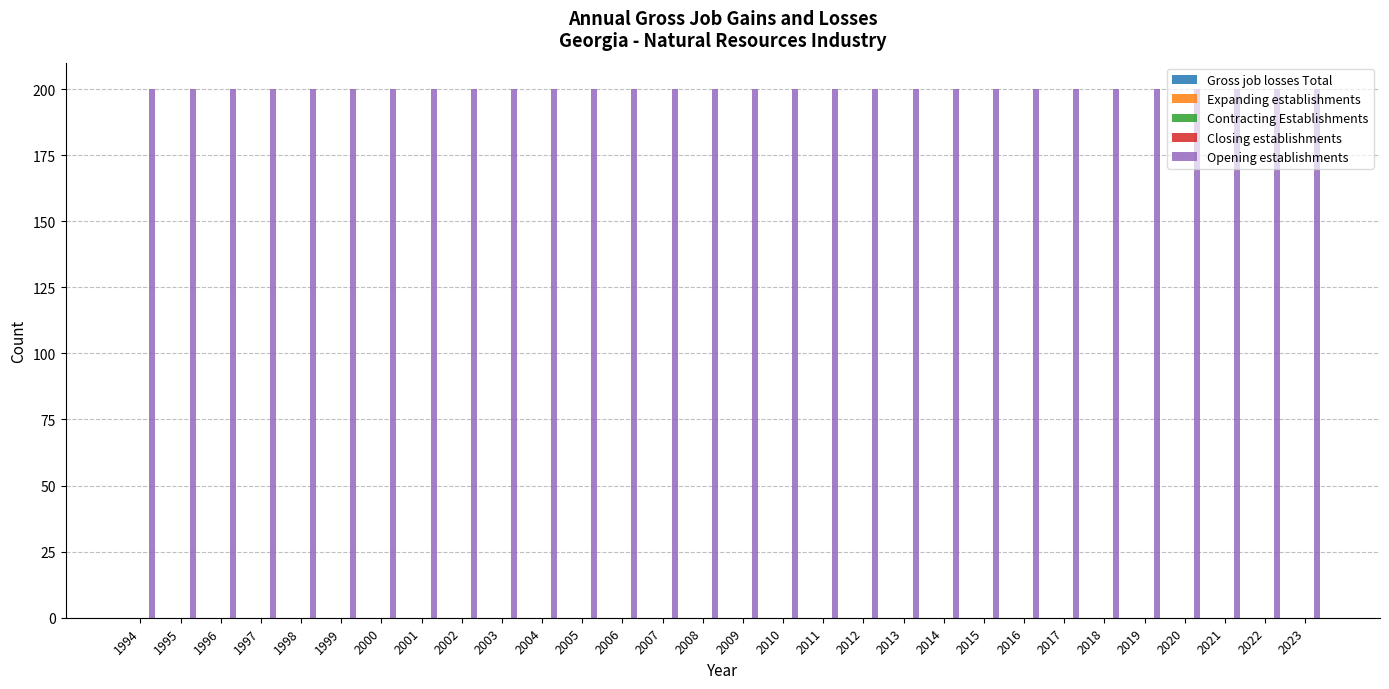

List the series in order of their peak value, lowest first.

Gross job losses Total, Expanding establishments, Contracting Establishments, Closing establishments, Opening establishments